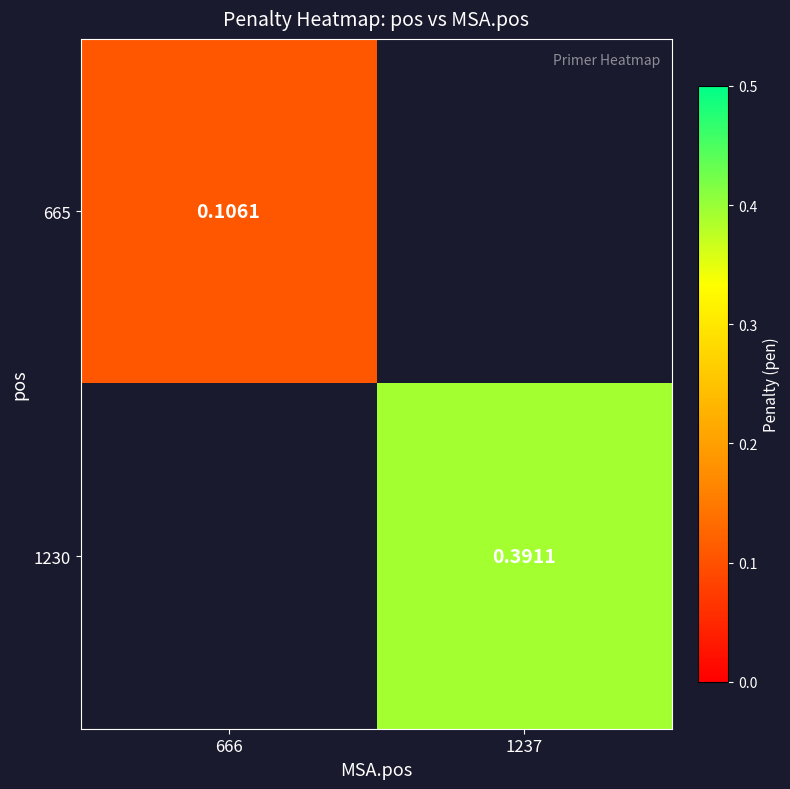

Rank the series by their maximum value, from lowest to highest.

665, 1230